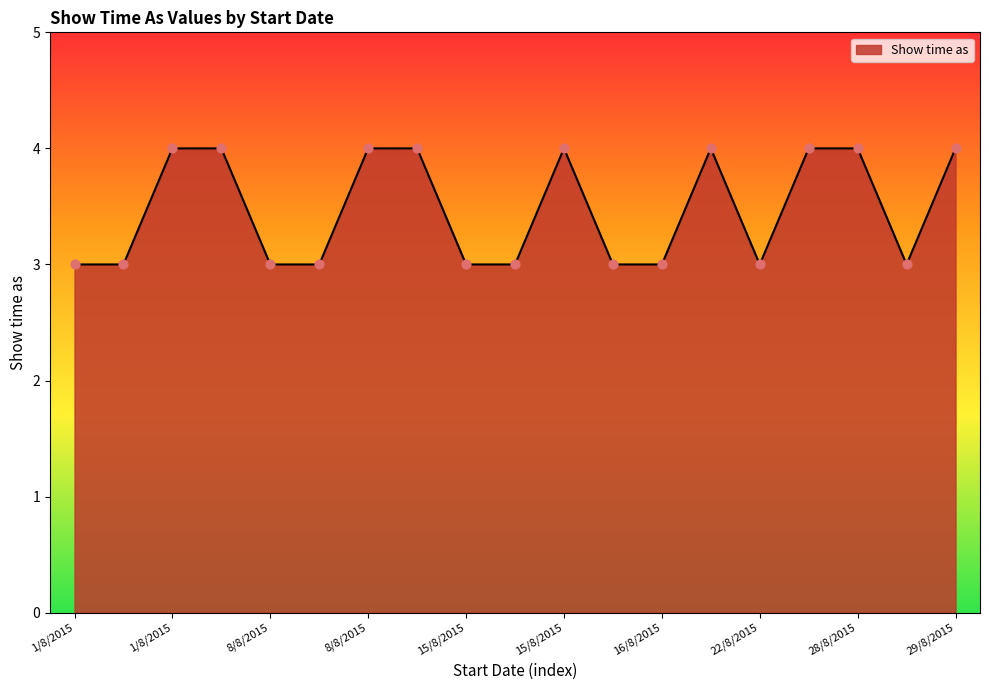

What is the smallest value displayed?

3